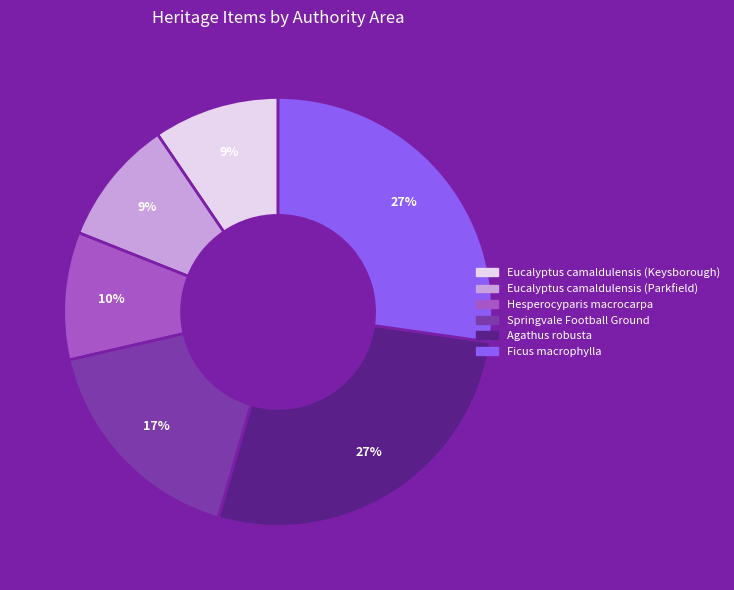

Is Ficus macrophylla the majority of the pie?

No